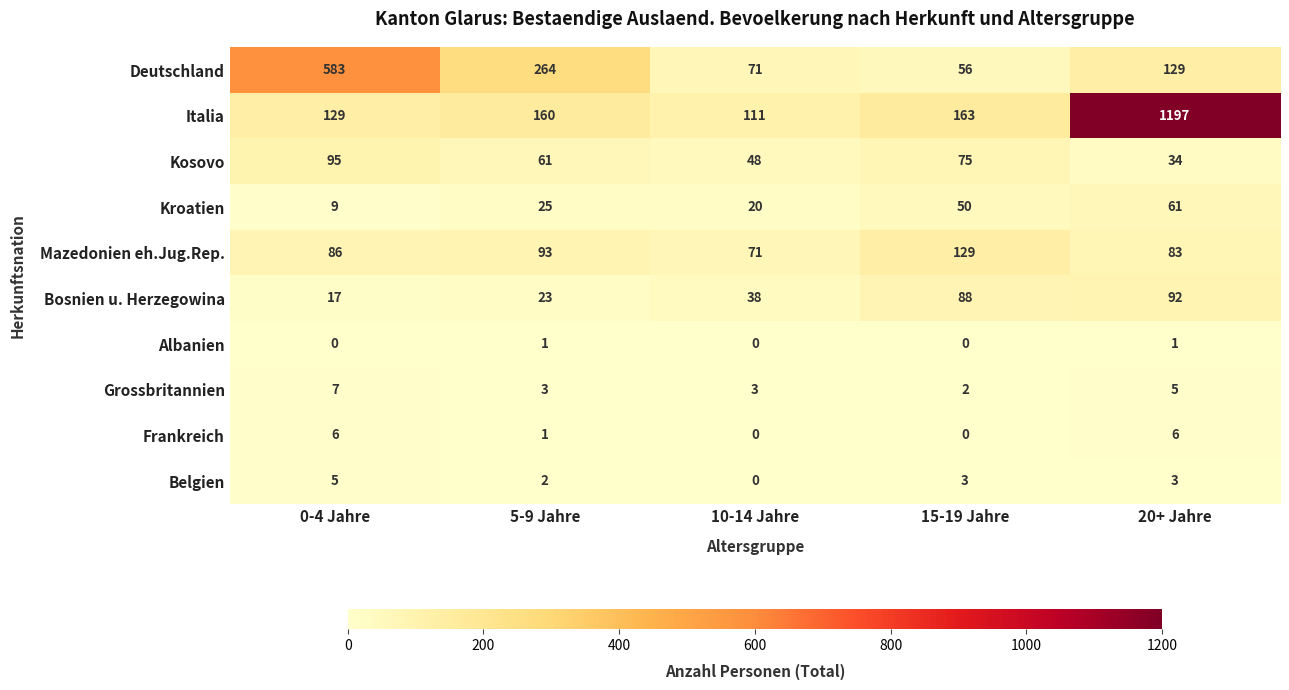

List the labels in order of Deutschland value, largest first.

0-4 Jahre, 5-9 Jahre, 20+ Jahre, 10-14 Jahre, 15-19 Jahre